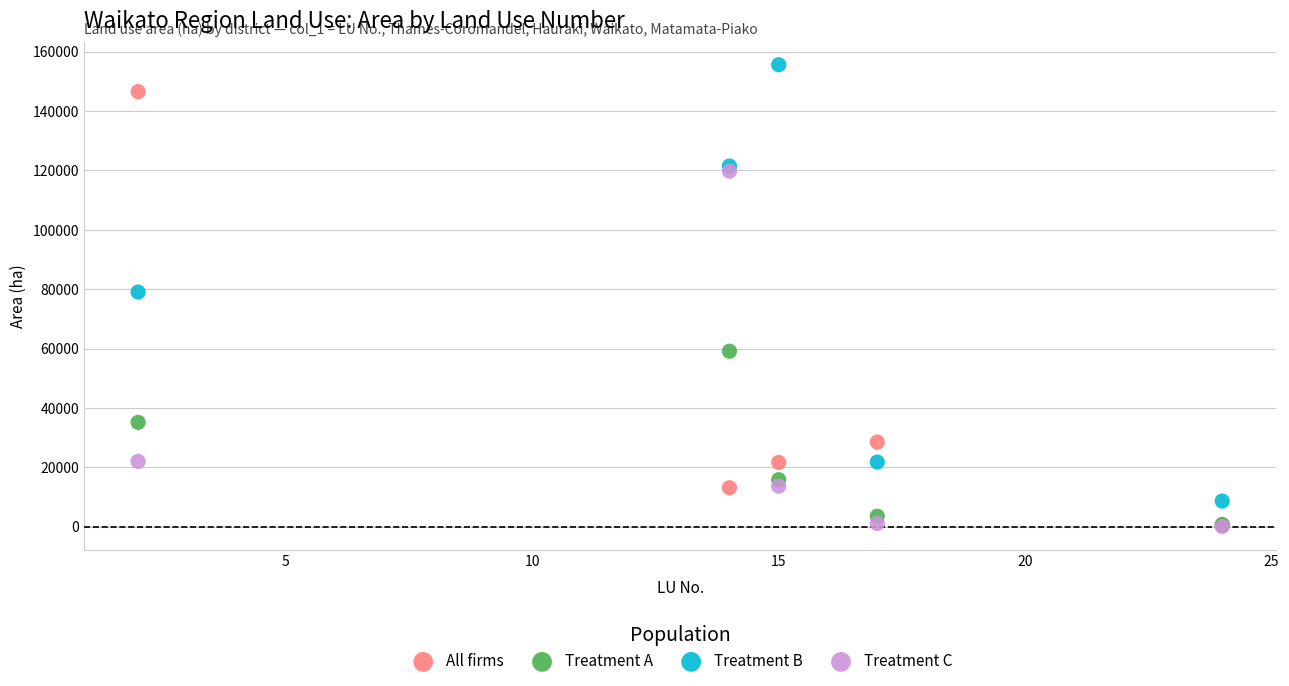

In the All firms series, what Y value is closest to 73475?

28492